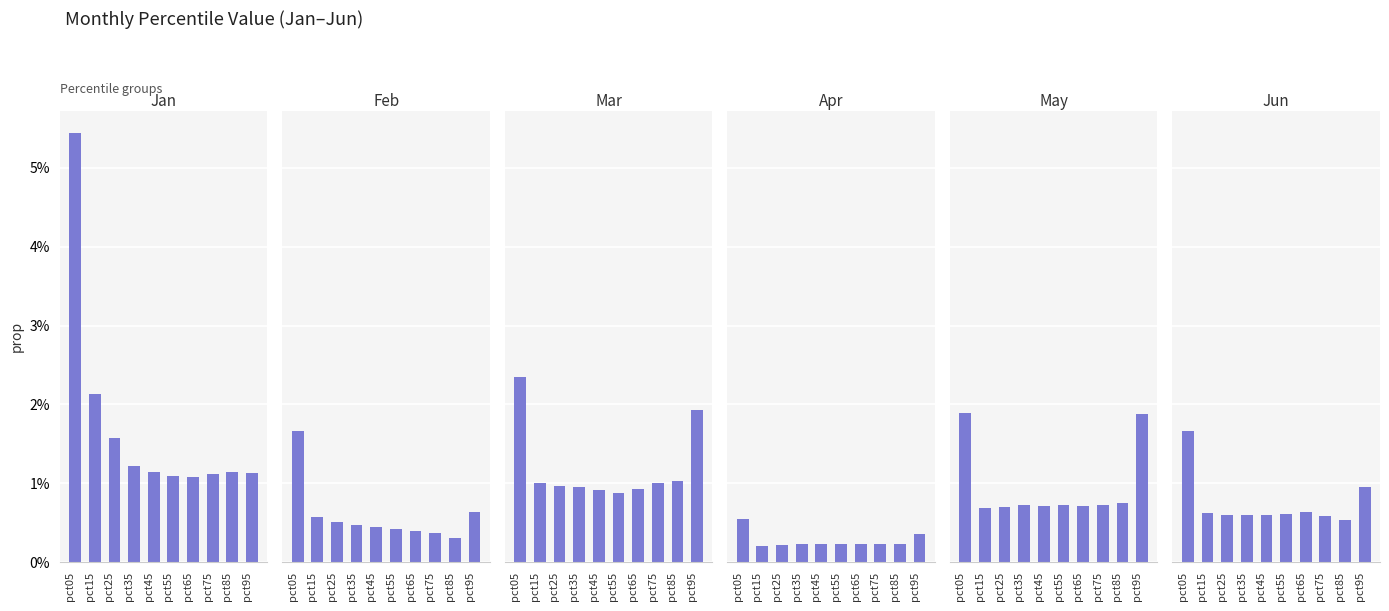

Between pct95 and pct65, which is larger?

pct95